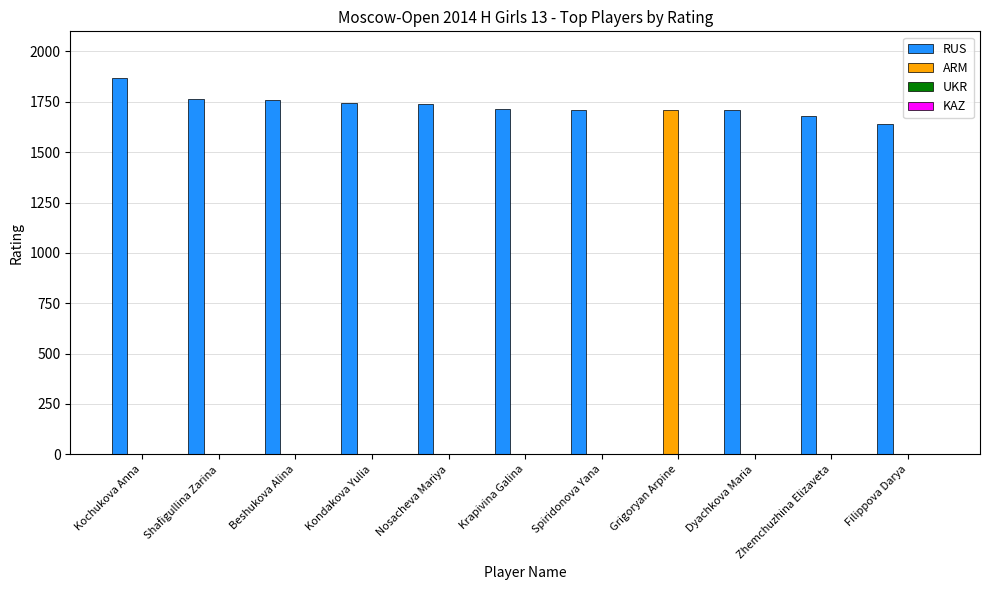

What is the spread (max minus min) of values at Shafigullina Zarina?

1765